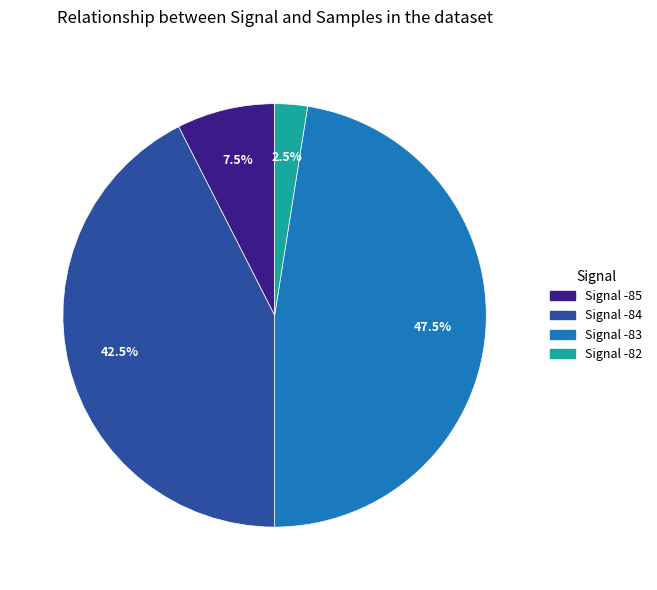

What portion of the pie excludes Signal -85?

92.5%